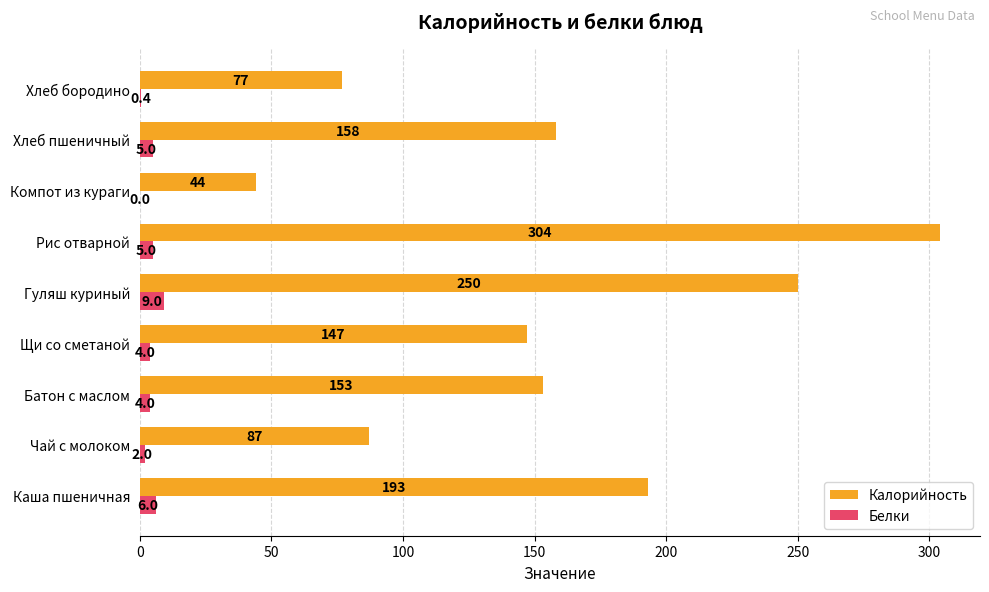

What are all the series names shown in the legend?

Калорийность, Белки